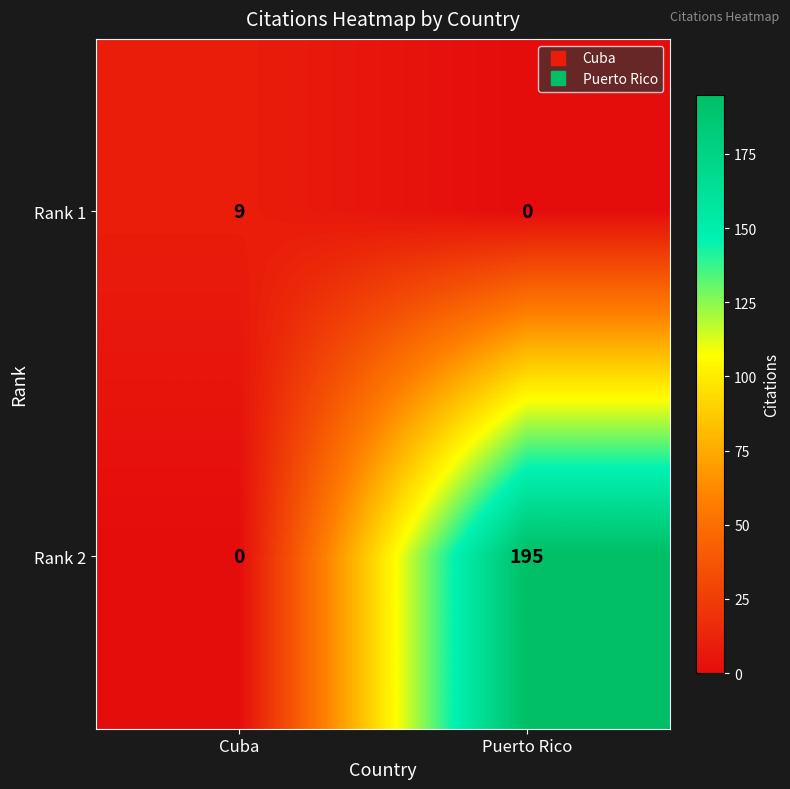

At which label is Rank 1 closest to 4?

Puerto Rico